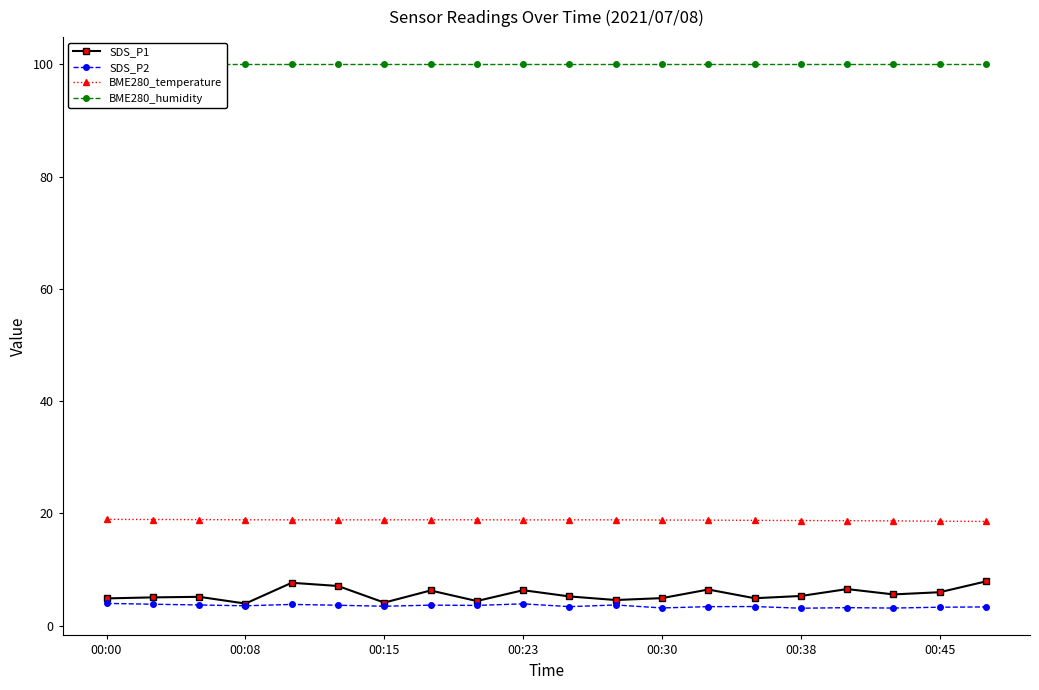

True or false: SDS_P2 and BME280_temperature cross at least once.

False